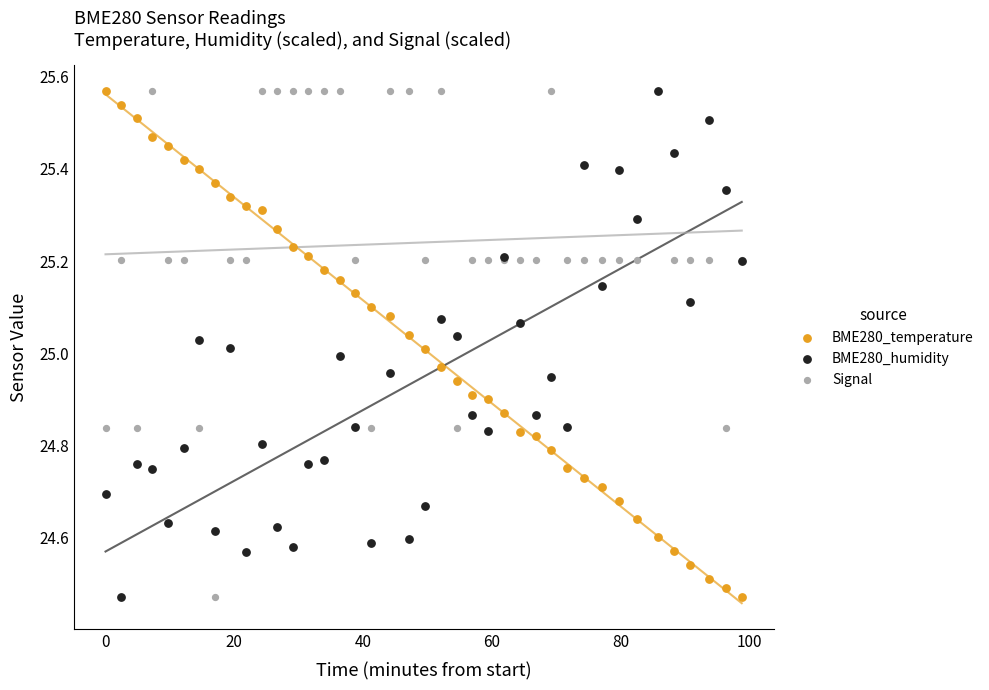

What are all the series names shown in the legend?

BME280_temperature, BME280_humidity, Signal